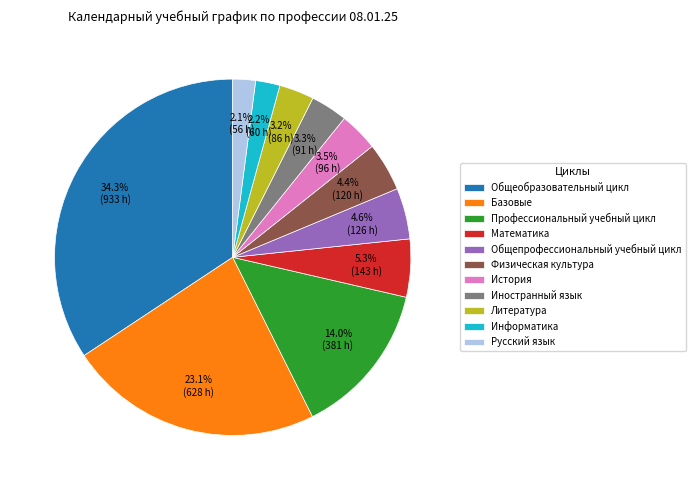

Which slice is the largest?

Общеобразовательный цикл